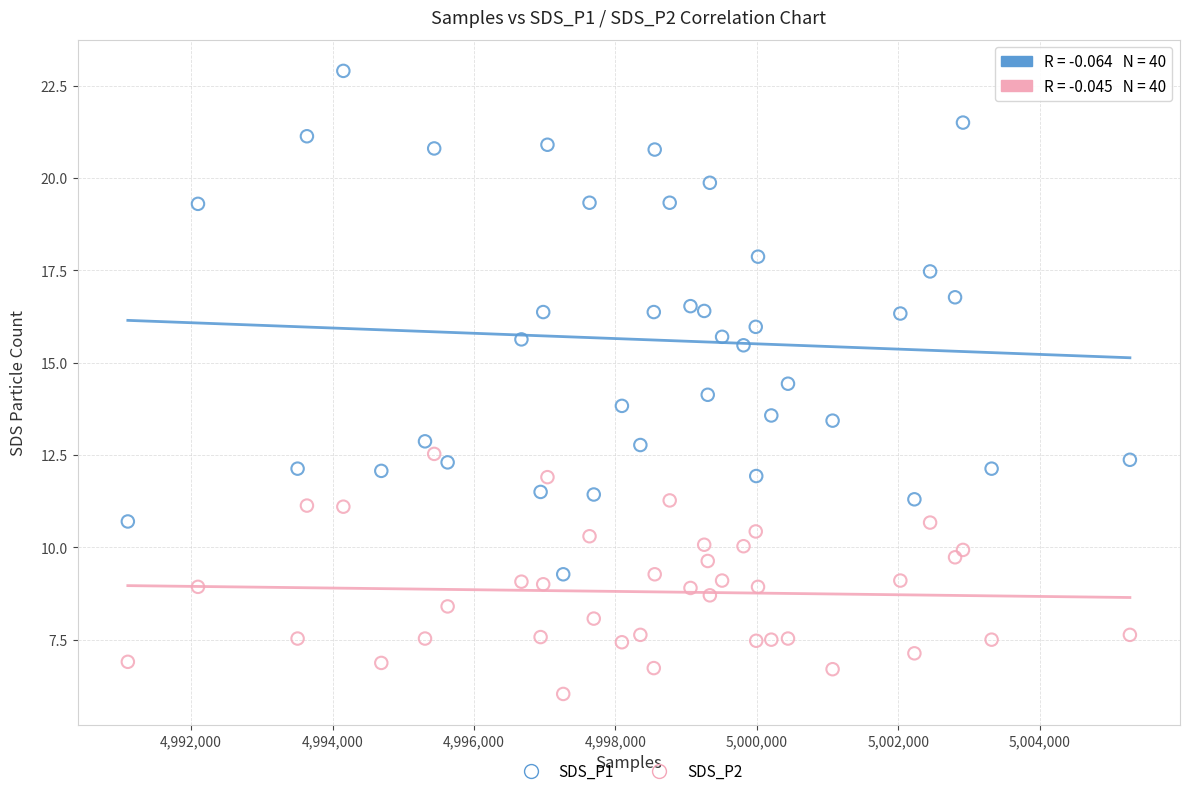

Which series contains the highest Y value?

SDS_P1